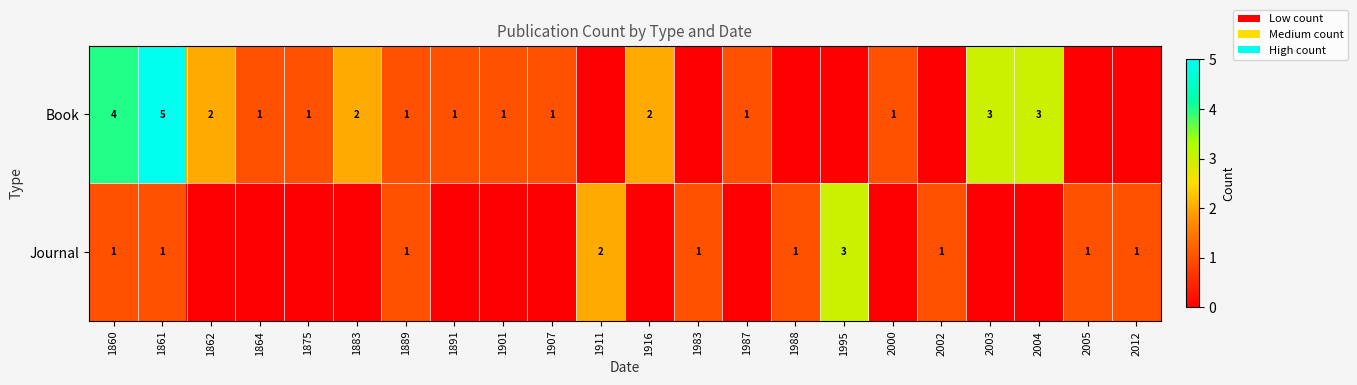

Between 1889 and 1891, which is larger?

1889